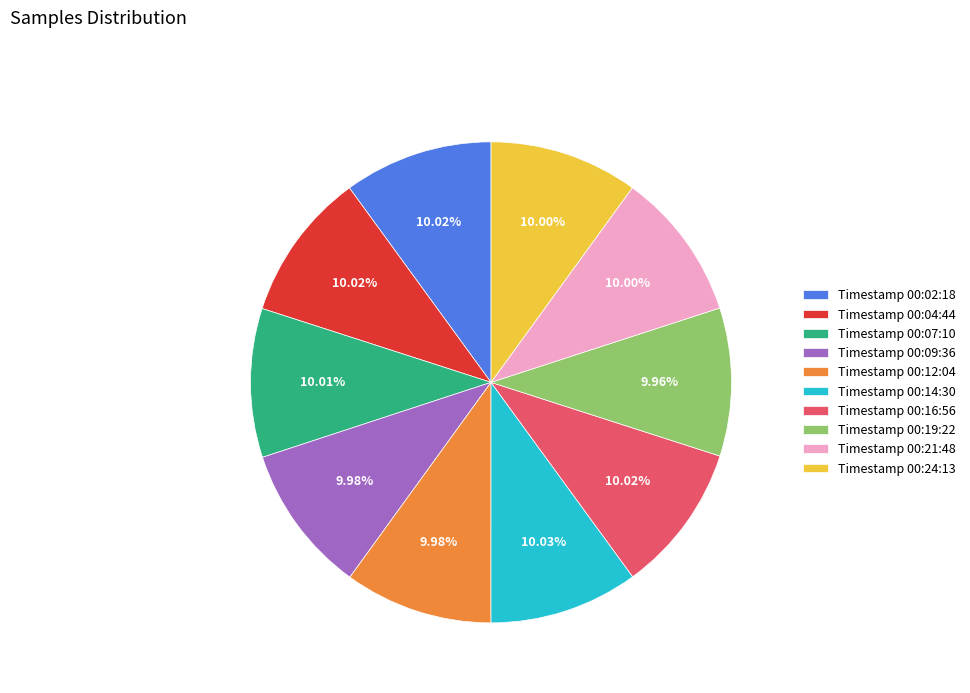

What is the ratio of the value at Timestamp 00:07:10 to the value at Timestamp 00:14:30?

1.0